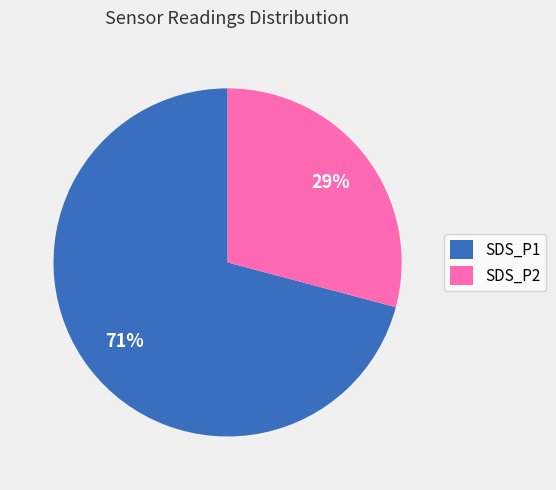

Combined, do SDS_P1 and SDS_P2 account for over 50%?

Yes